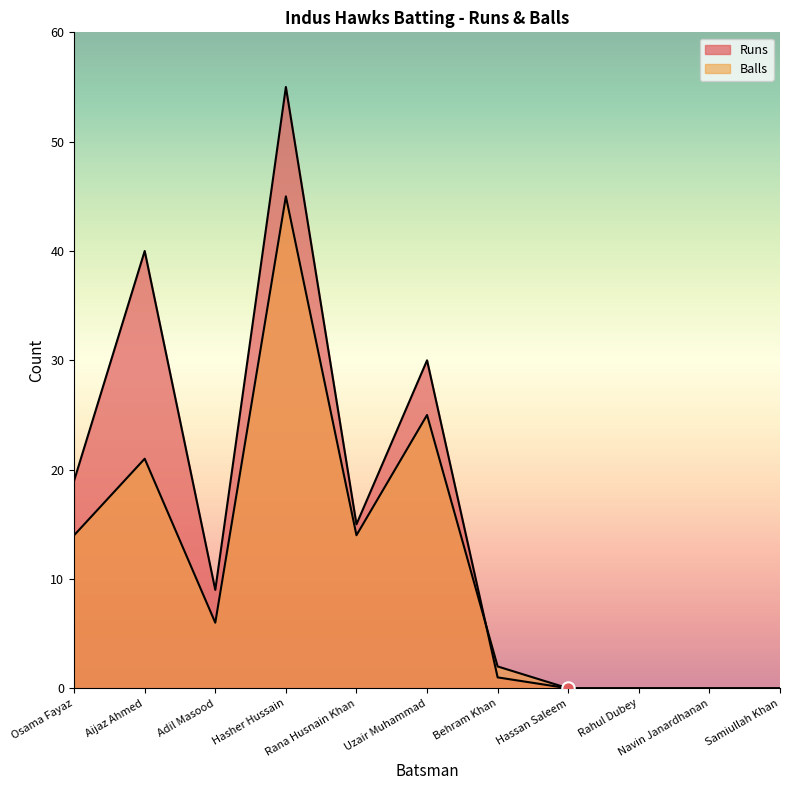

Is the value of Runs at Samiullah Khan greater than the value of Balls at Samiullah Khan?

No